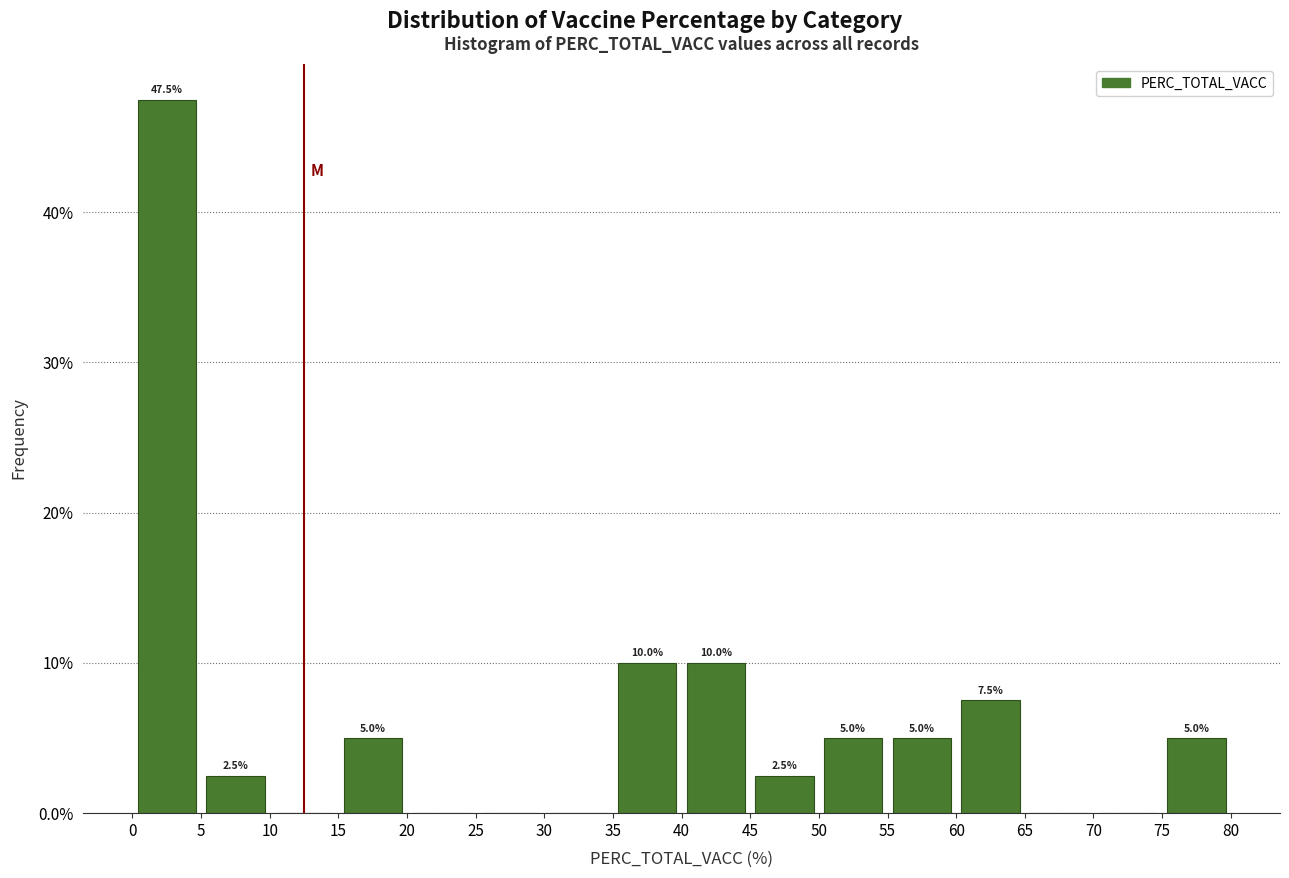

Over which range of the x-axis is the bar tallest?

0 to 5